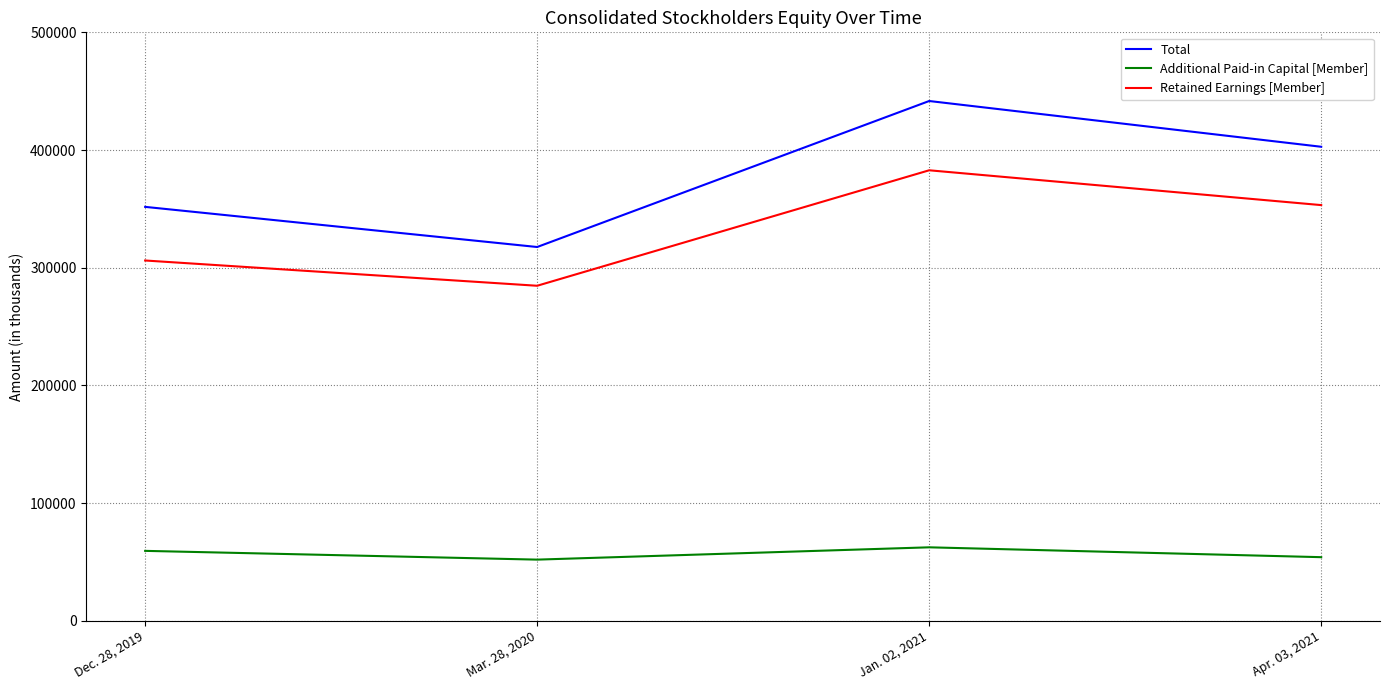

What is the difference between the maximum and minimum values in the Total series?

124042